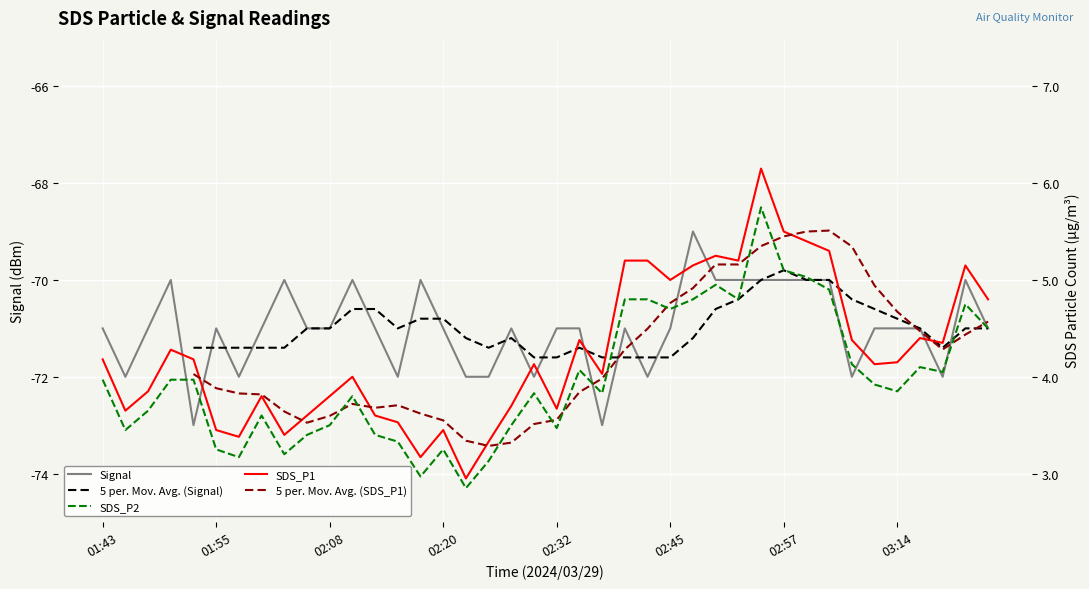

What is the value of the SDS_P2 point at the 10th from the left?

3.4